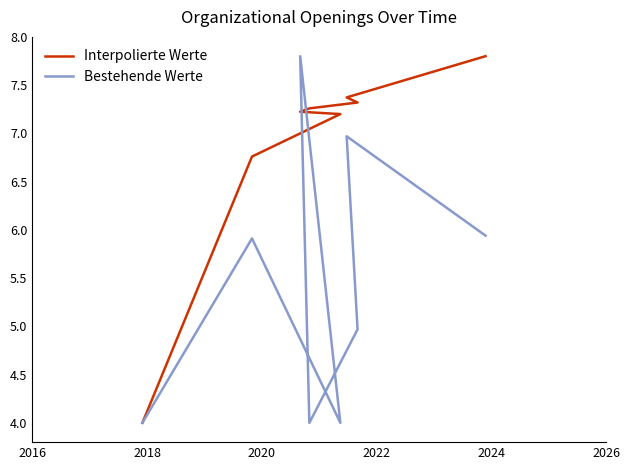

What are all the series names shown in the legend?

Interpolierte Werte, Bestehende Werte